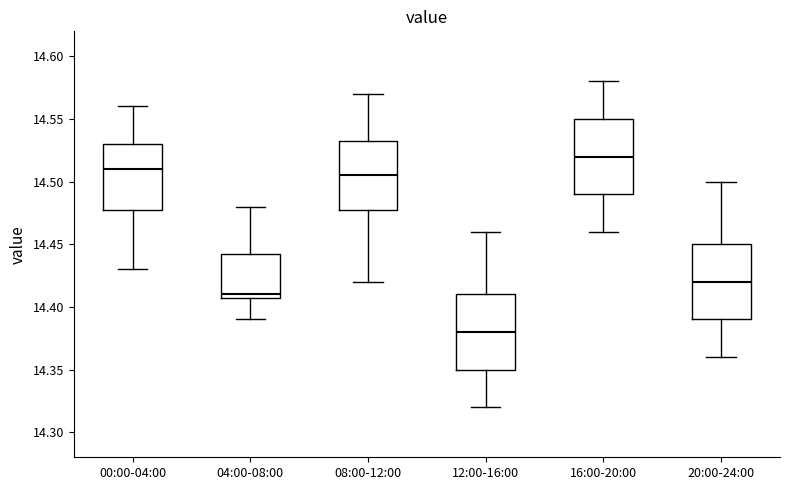

Reading left to right, read every box against the y-axis: the position of its median line, the range the box covers, and the ends of its whiskers. The values are not printed on the chart, so give them approximately, as read against the axis.

00:00-04:00: median 14.510, box 14.480 to 14.530, whiskers 14.430 to 14.560
04:00-08:00: median 14.410 (just above the box's lower edge), box 14.410 to 14.445, whiskers 14.390 to 14.480
08:00-12:00: median 14.505, box 14.480 to 14.535, whiskers 14.420 to 14.570
12:00-16:00: median 14.380, box 14.350 to 14.410, whiskers 14.320 to 14.460
16:00-20:00: median 14.520, box 14.490 to 14.550, whiskers 14.460 to 14.580
20:00-24:00: median 14.420, box 14.390 to 14.450, whiskers 14.360 to 14.500